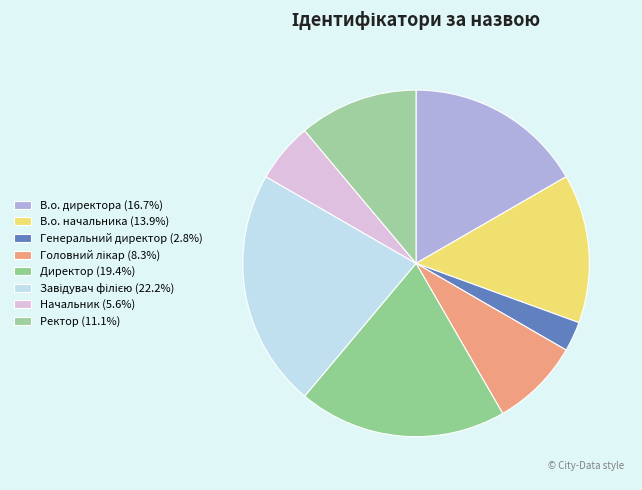

Combined, what portion of the pie is В.о. директора and Головний лікар?

25.0%